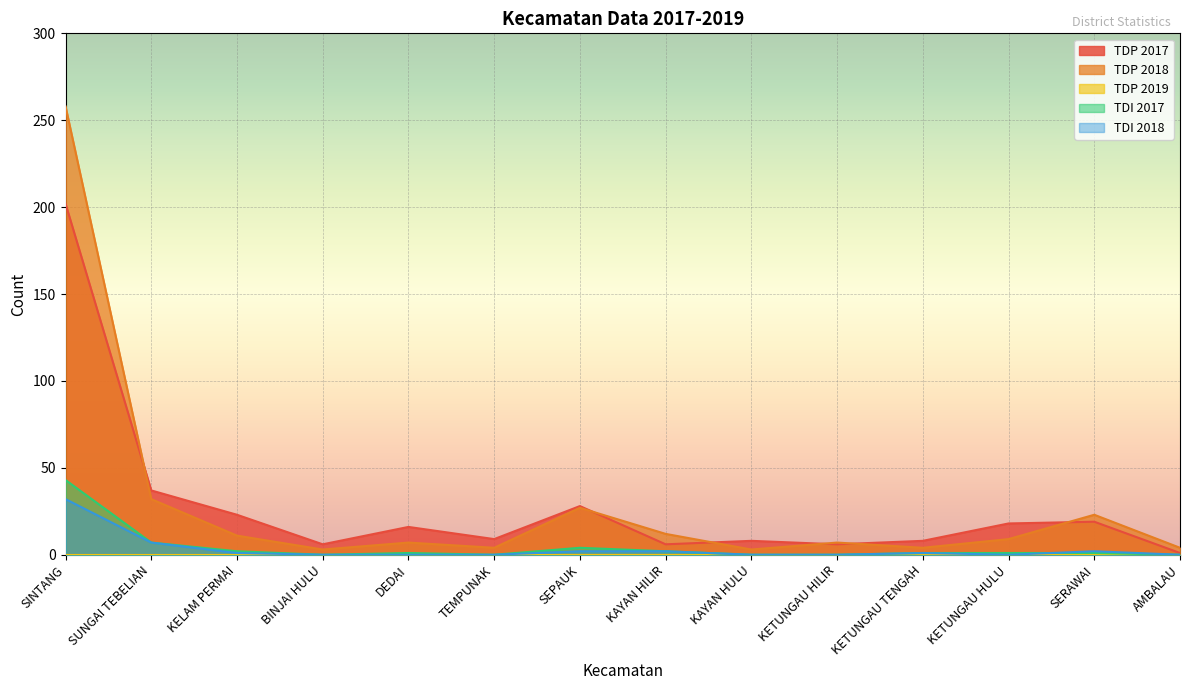

Which series has the widest spread of values?

TDP 2018